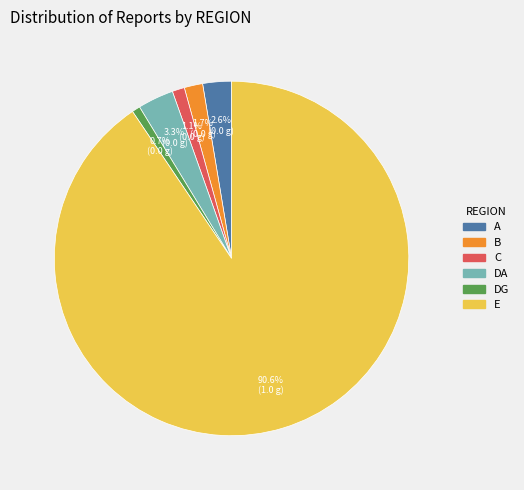

Does any single category account for the majority?

Yes